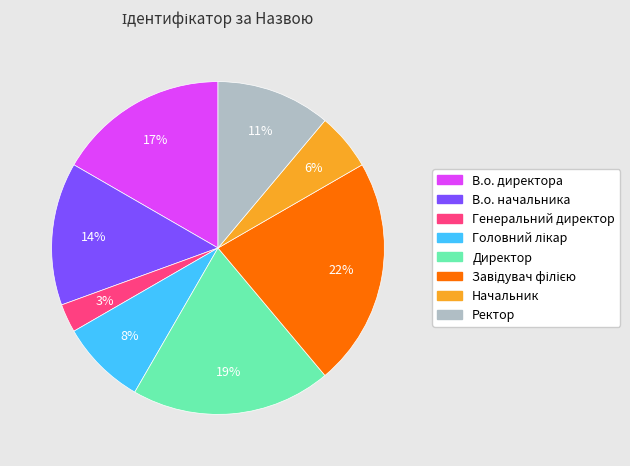

Combined, do Ректор and Генеральний директор account for over 50%?

No